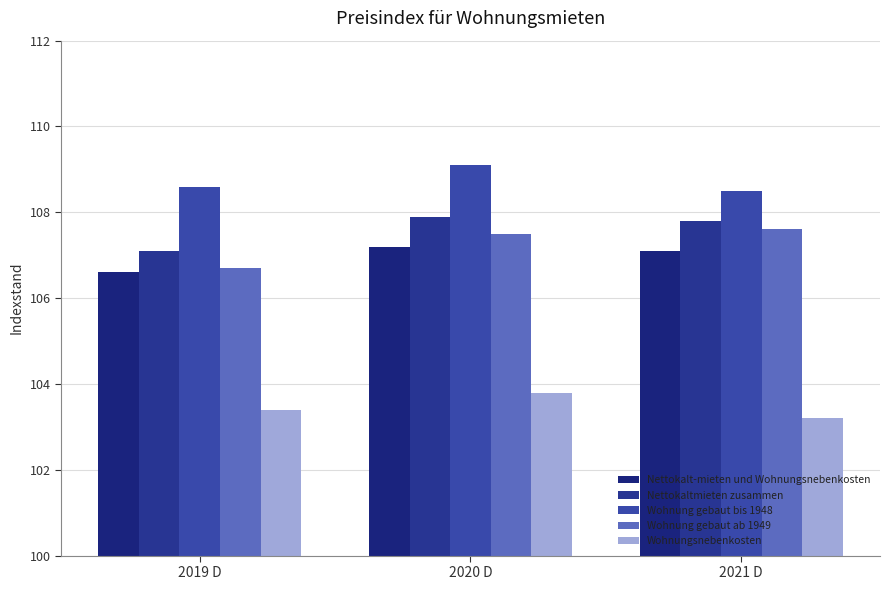

Read the Nettokaltmieten zusammen value at 2020 D.

107.9